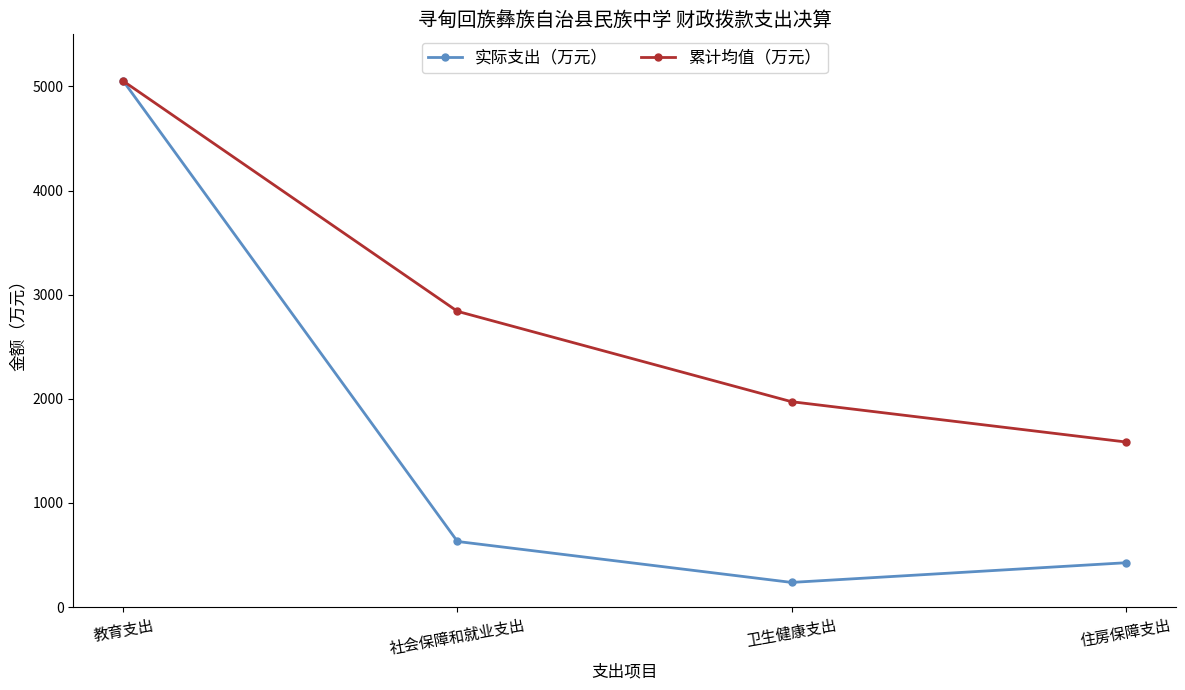

Where does the 累计均值（万元） series first go above 2840?

教育支出